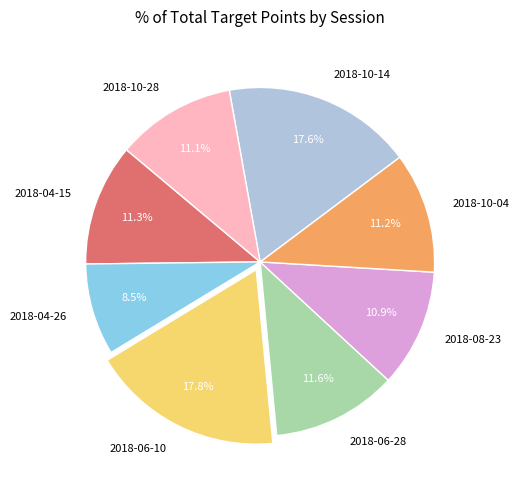

Between 2018-10-14 and 2018-08-23, which is larger?

2018-10-14